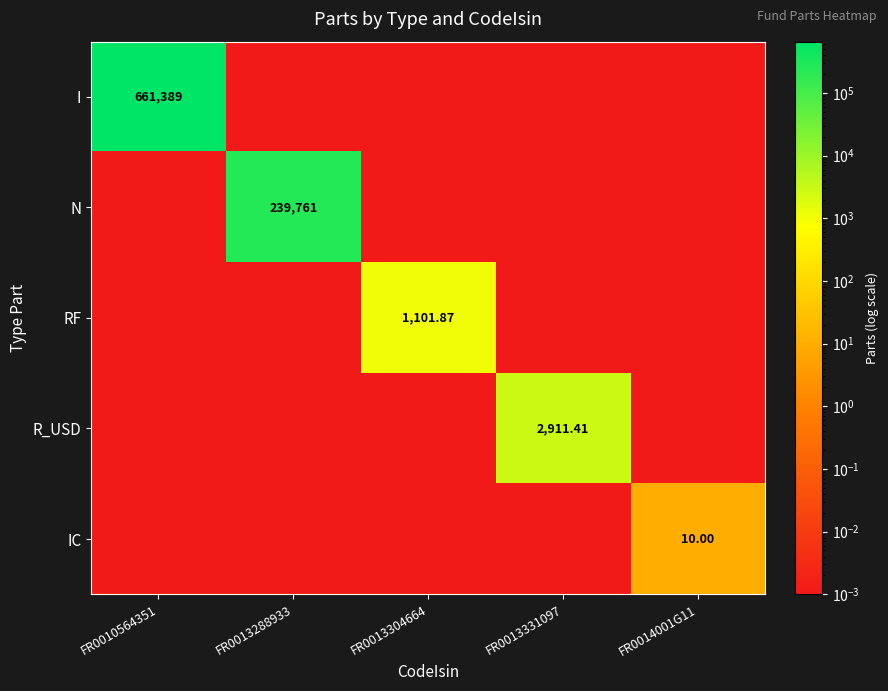

What is the difference between the highest and lowest values at FR0013331097?

2911.4